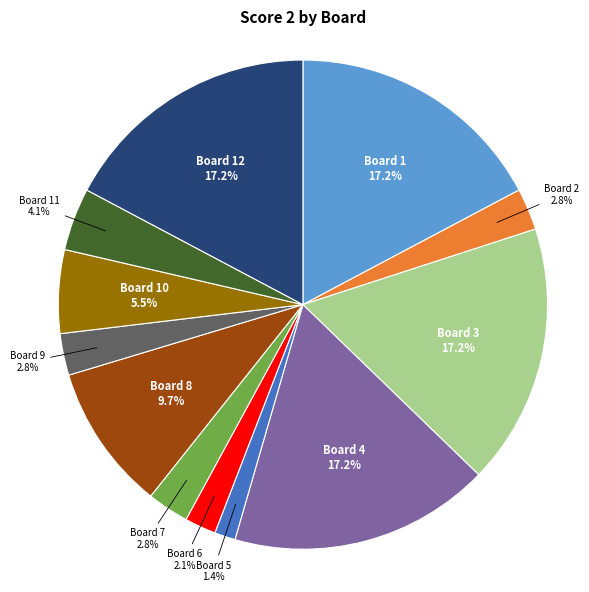

To the nearest percent, what is the difference between the largest and smallest slice percentages?

16%